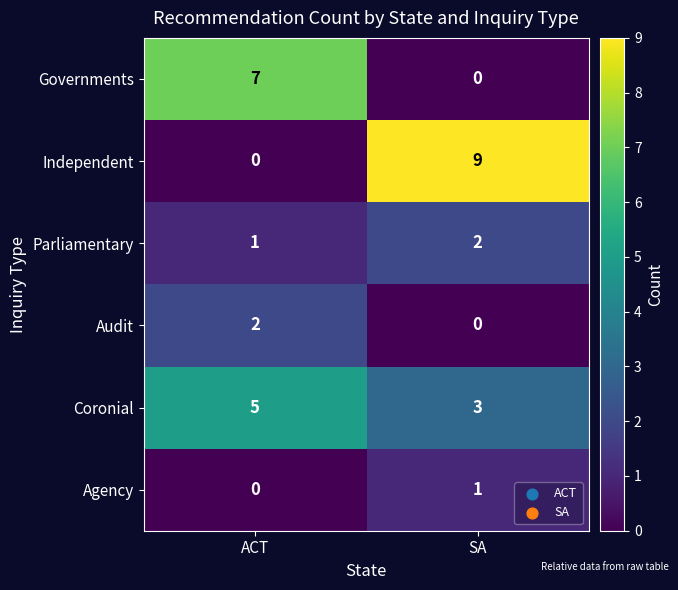

Reading left to right, extract all data points from this chart.

Governments: 7	0
Independent: 0	9
Parliamentary: 1	2
Audit: 2	0
Coronial: 5	3
Agency: 0	1